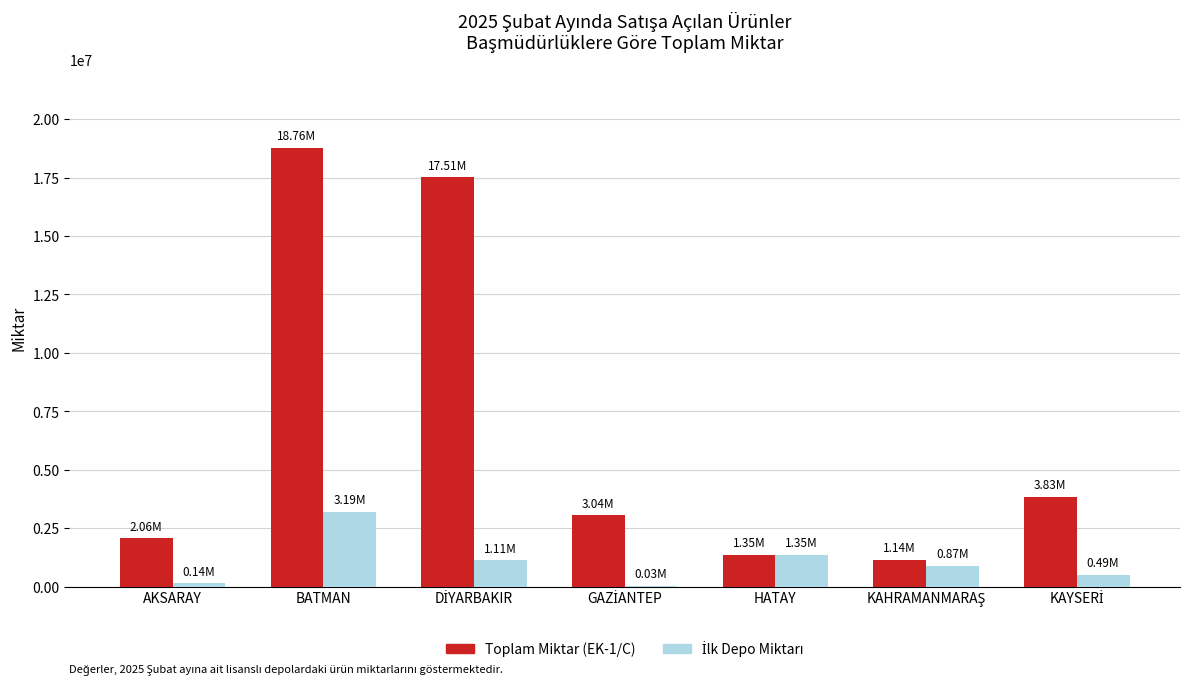

At which category is the sum across all series the highest?

BATMAN